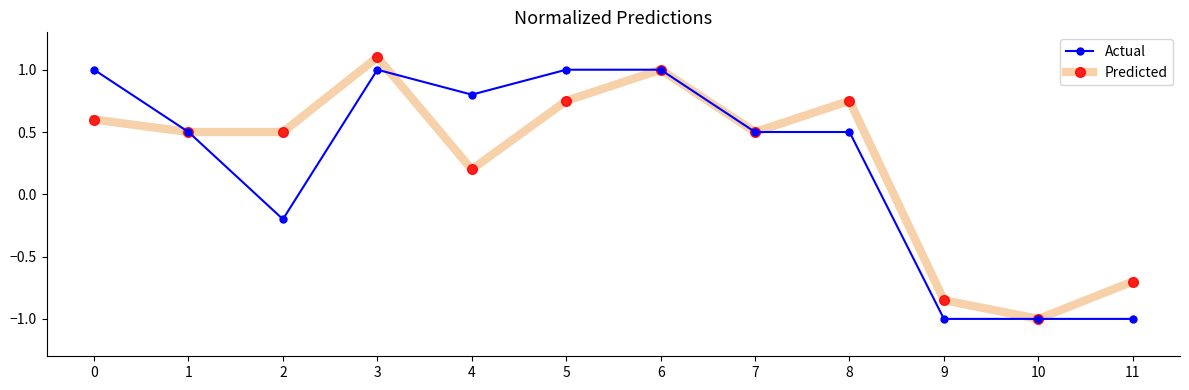

Is the value of Predicted at 5 greater than the value of Actual at 11?

Yes